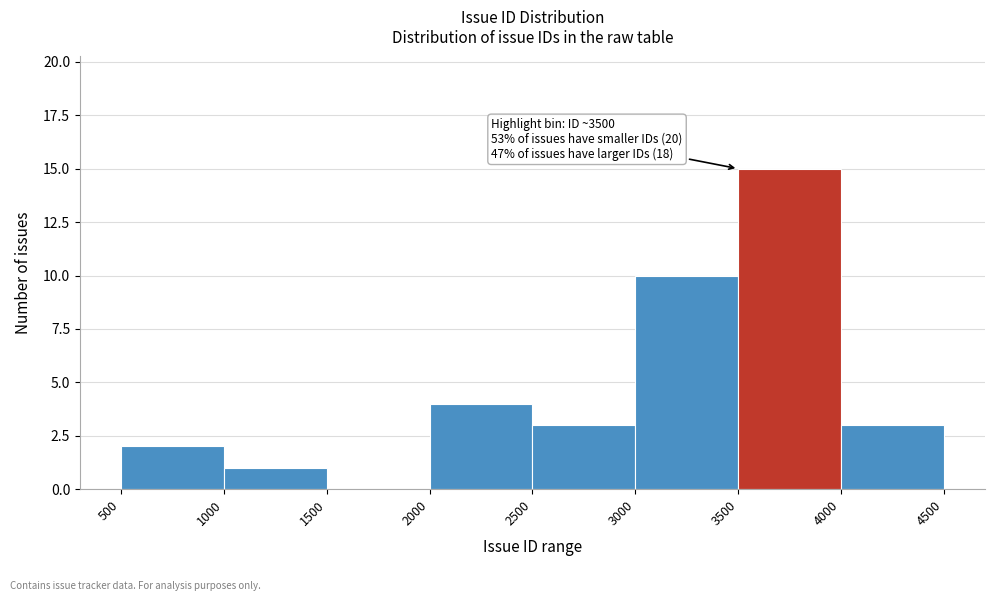

Over which range of the x-axis is the bar tallest?

3500 to 4000